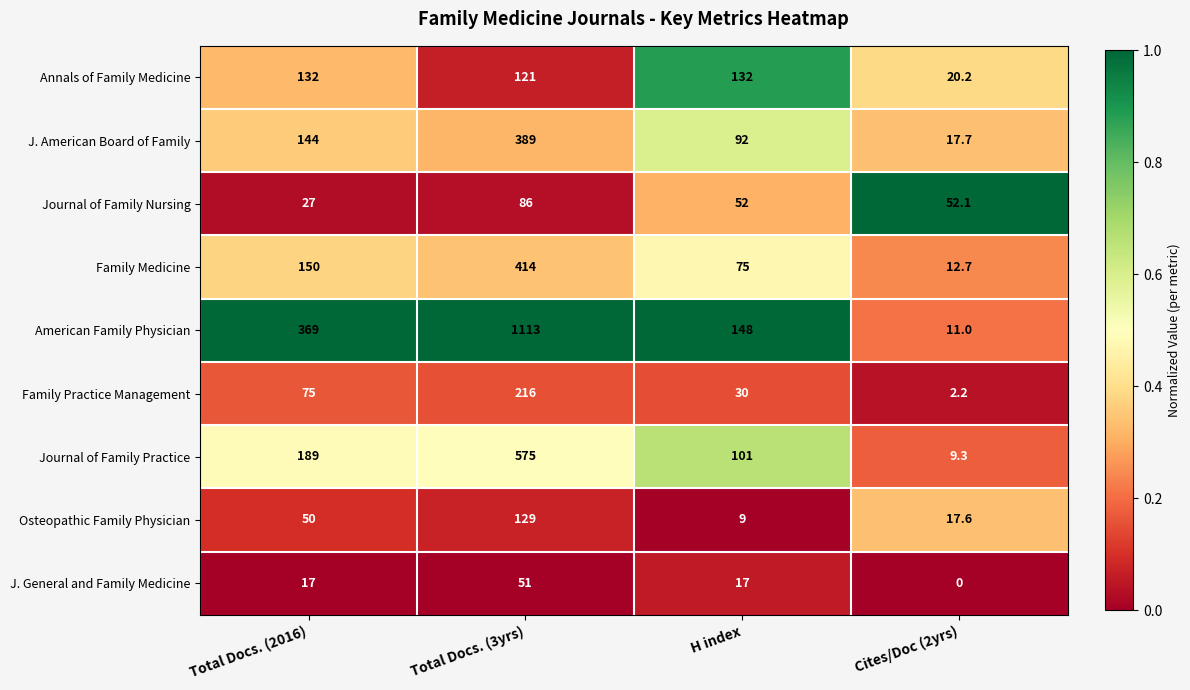

Read the J. General and Family Medicine value at Total Docs. (2016).

17.0